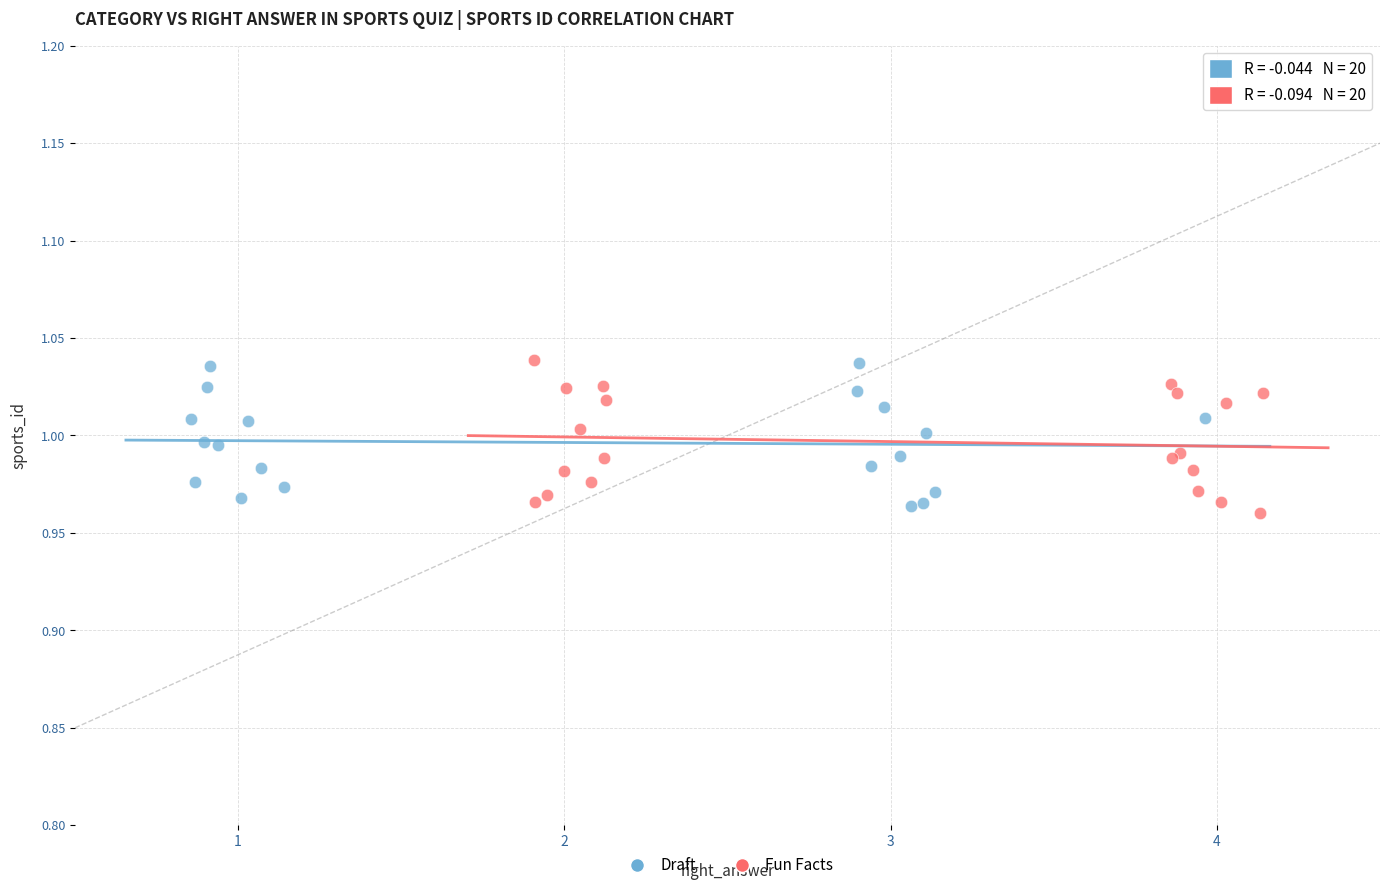

What are all the series names shown in the legend?

Draft, Fun Facts